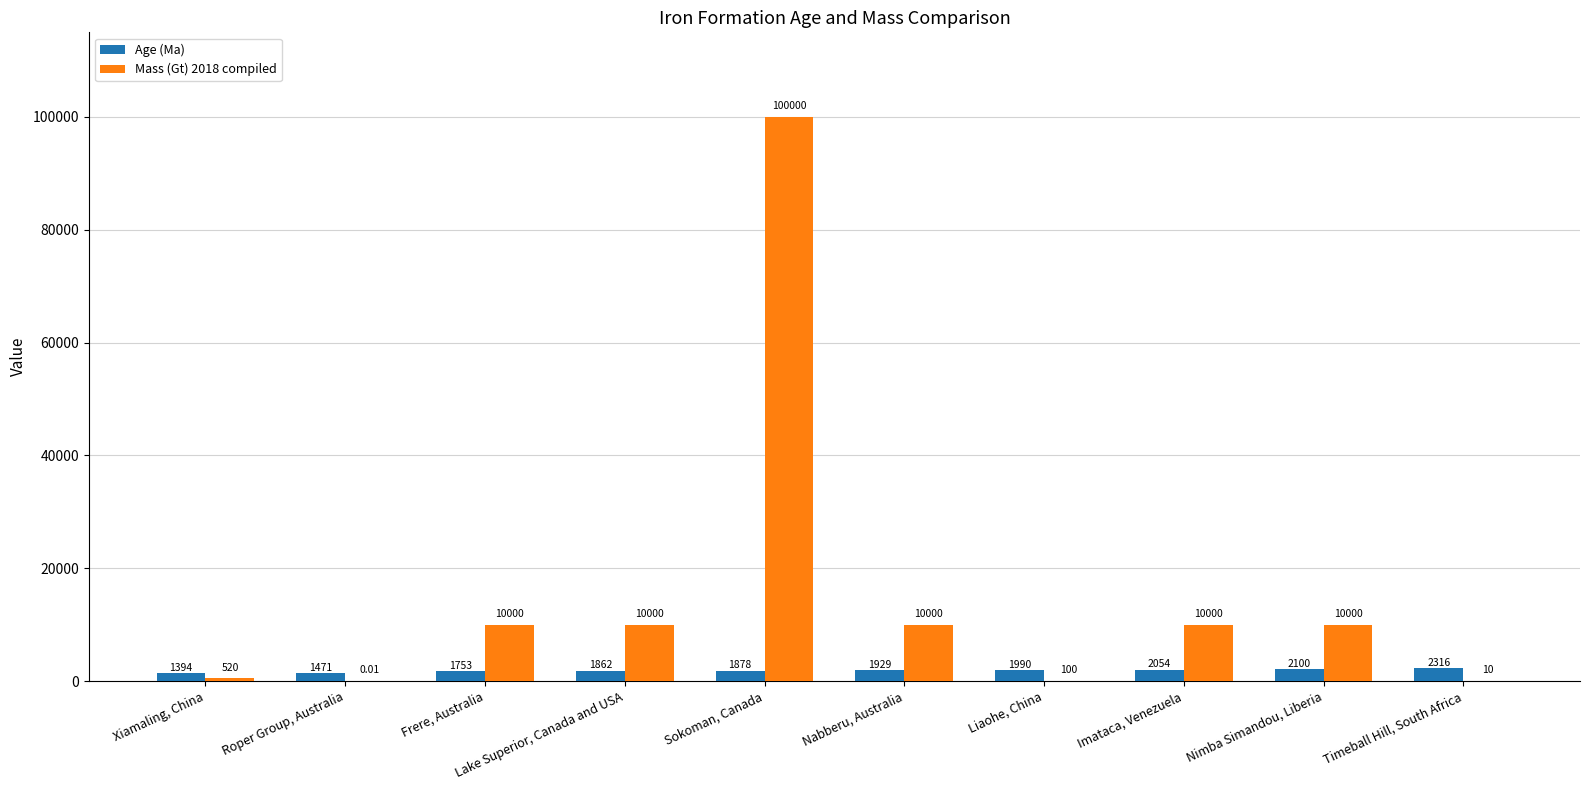

Which series has the largest total across all categories?

Mass (Gt) 2018 compiled